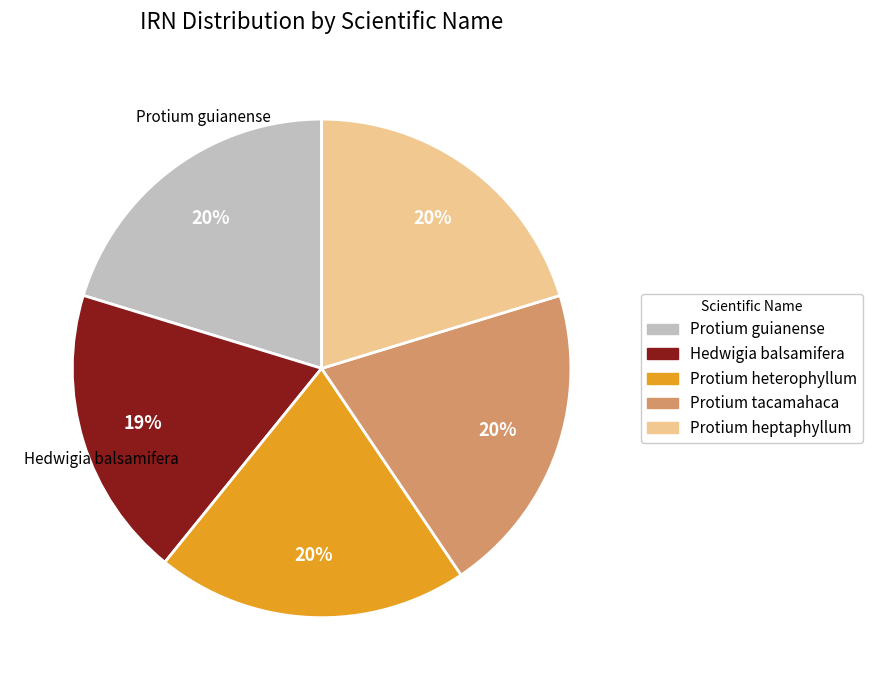

Which slice is the smallest?

Hedwigia balsamifera